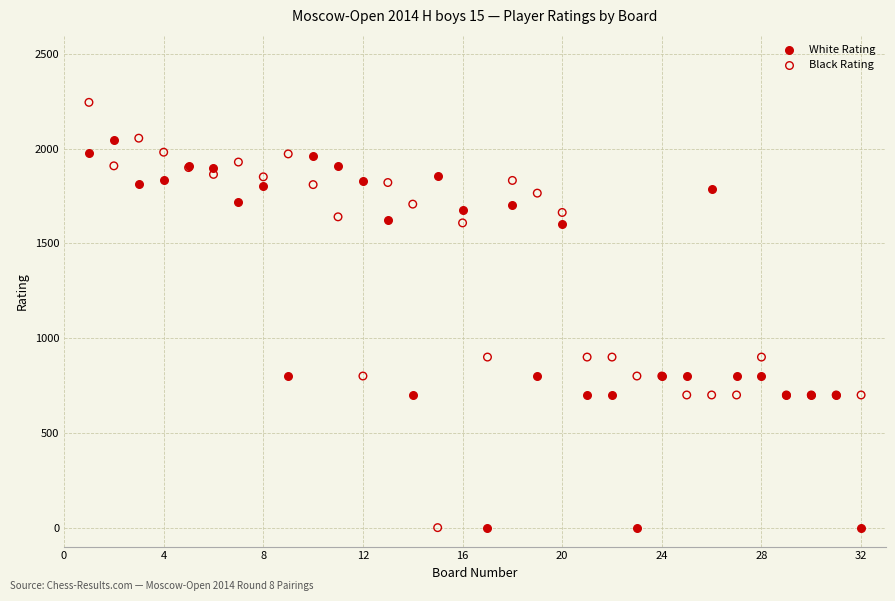

Which series has the widest spread of Y values?

Black Rating